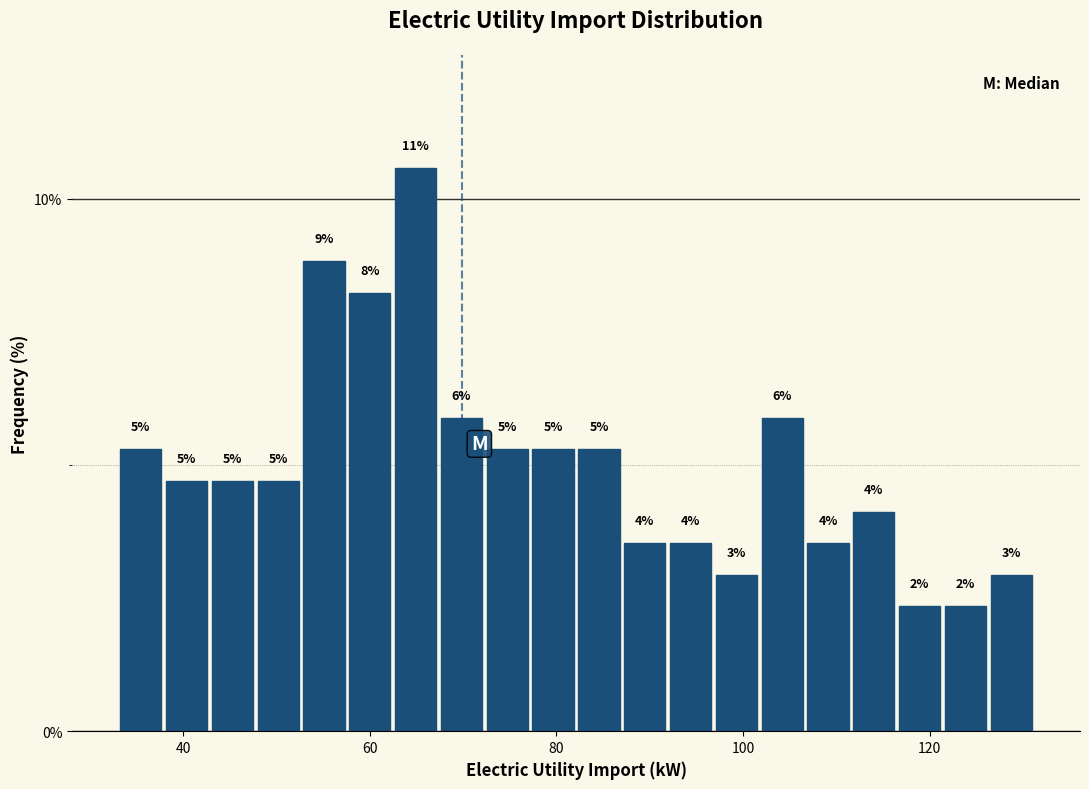

Around what value on the x-axis is the tallest bar? Give the approximate position of its centre, as read against the axis.

64